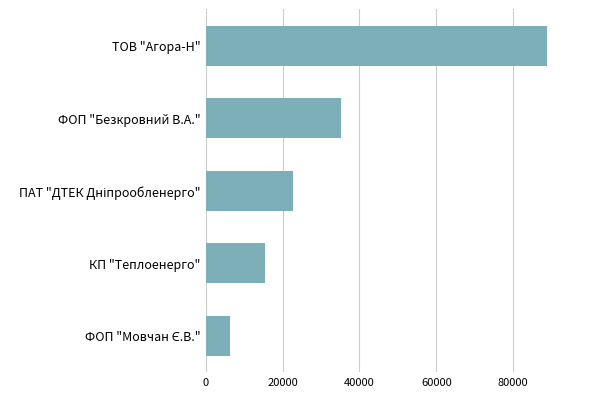

True or false: the data shows 47312.7 at ТОВ "Агора-Н".

False